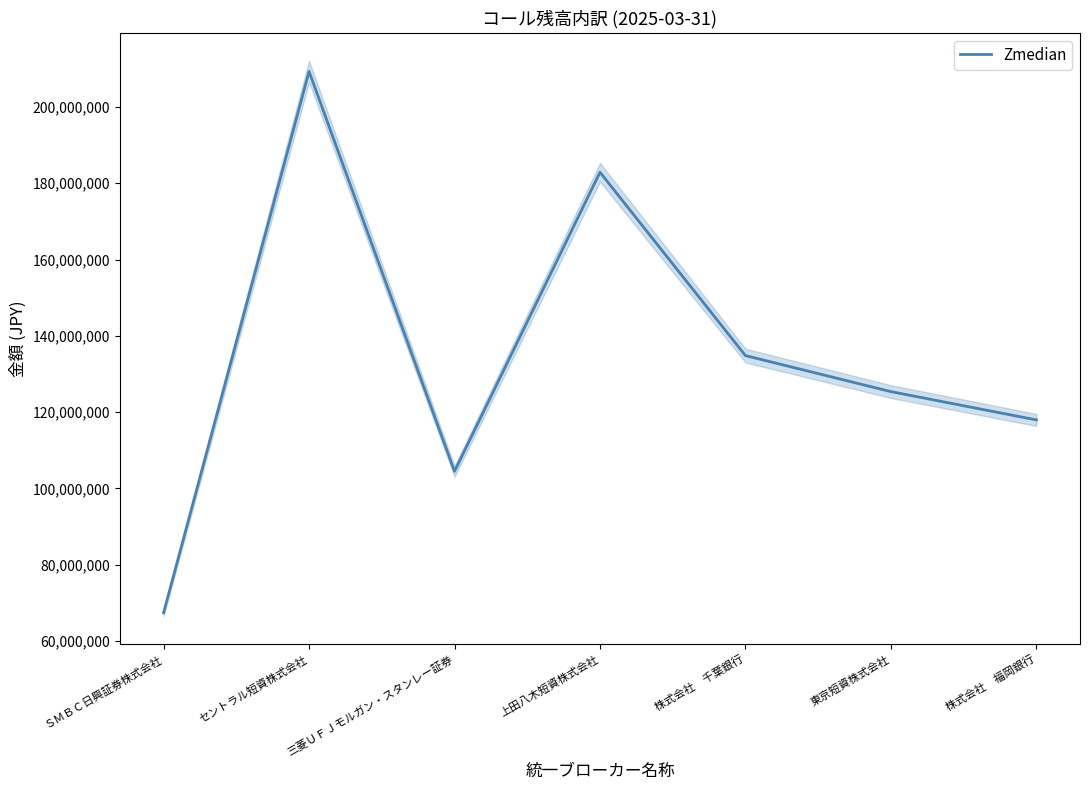

What is the greatest value displayed?

209310721.4